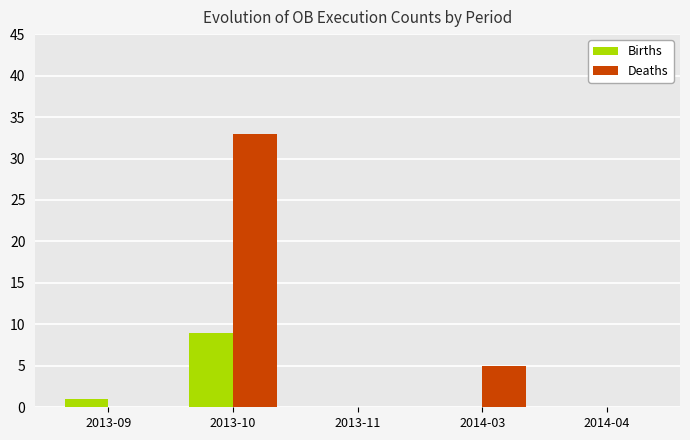

Which series has the largest total across all categories?

Deaths